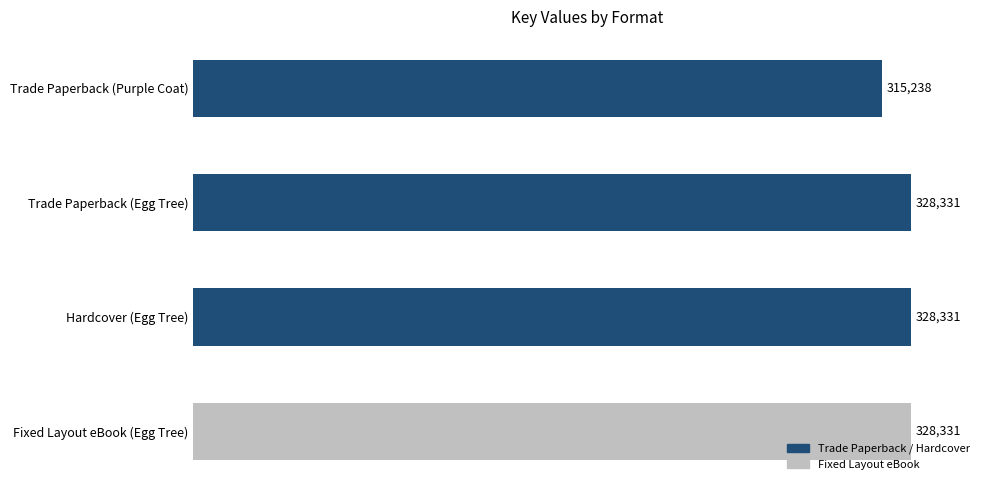

What is the label of the 2nd bar from the top?

Trade Paperback (Egg Tree)